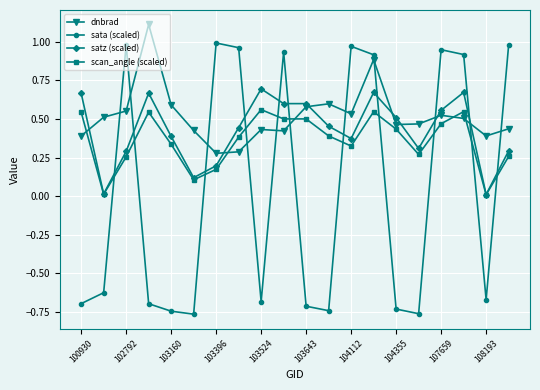

What is the maximum value shown in the chart?

1.1